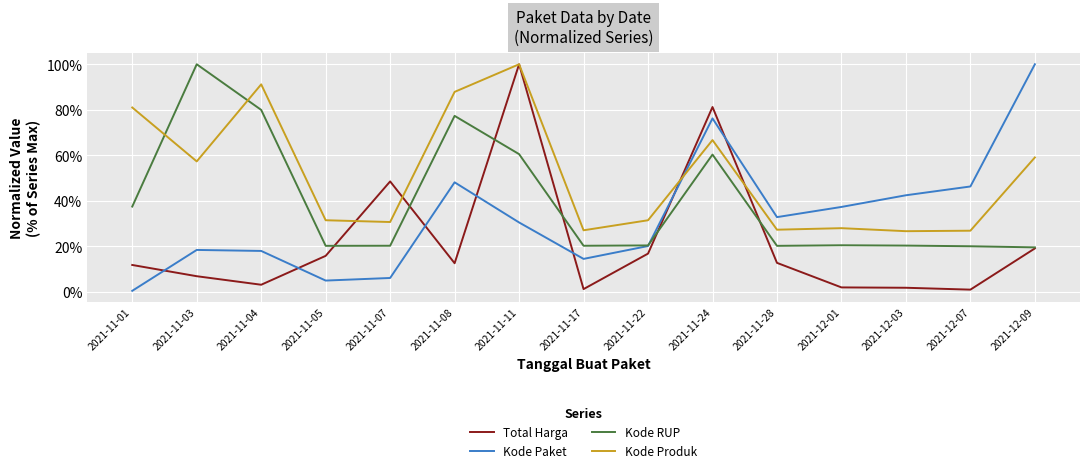

The Kode Paket series shows 0.2 at 2021-11-04. True or false?

True